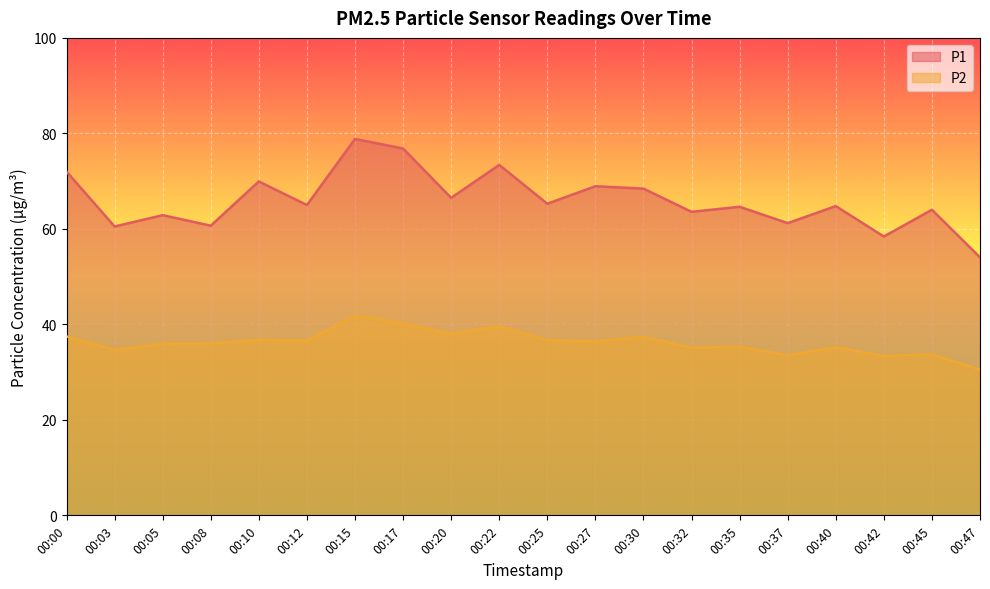

What is the sum of the P2 values at 00:10 and 00:42?

70.1